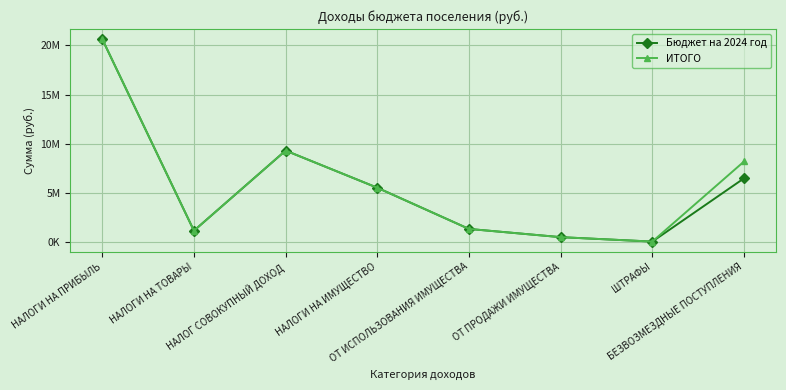

What are all the series names shown in the legend?

Бюджет на 2024 год, ИТОГО